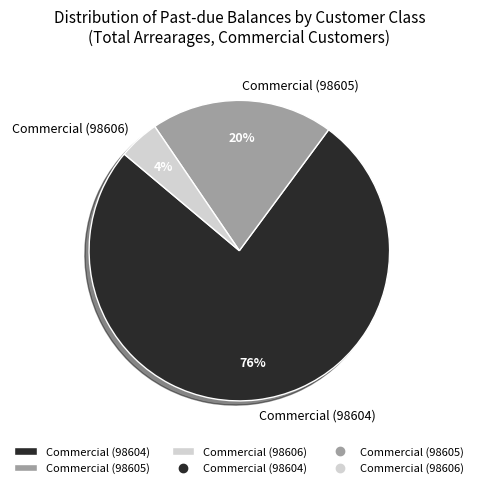

Do Commercial (98604) and Commercial (98605) together represent more than half of the pie?

Yes